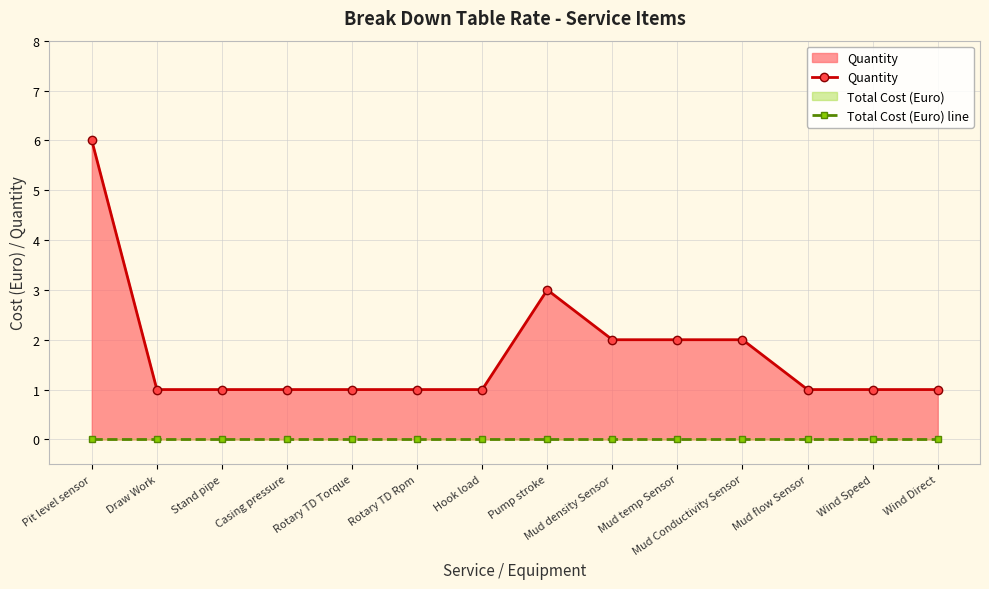

What is the difference between the highest and lowest values at Pit level sensor?

6